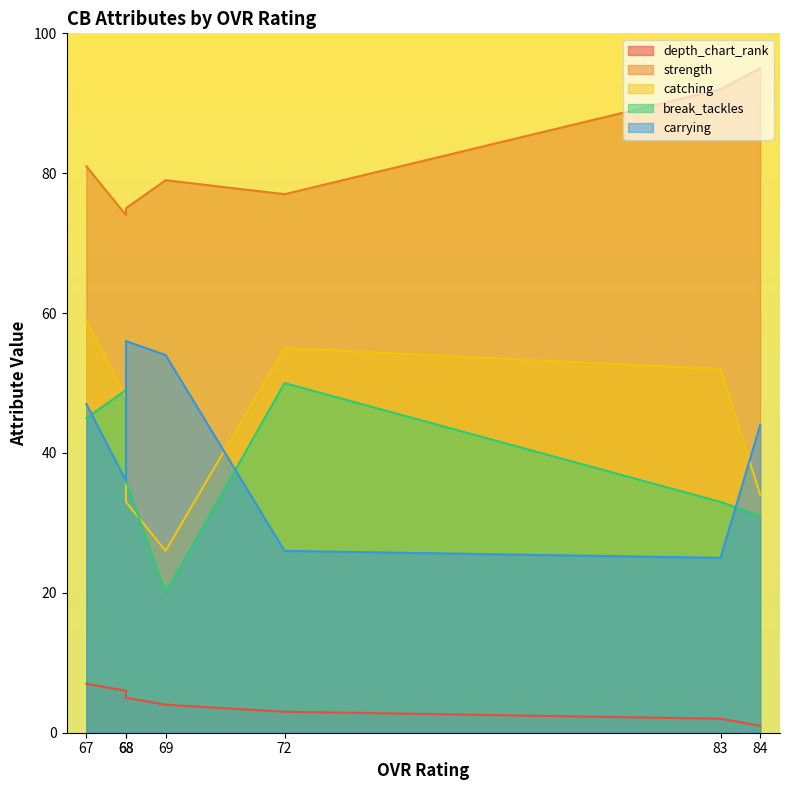

At which category is the sum across all series the highest?

67